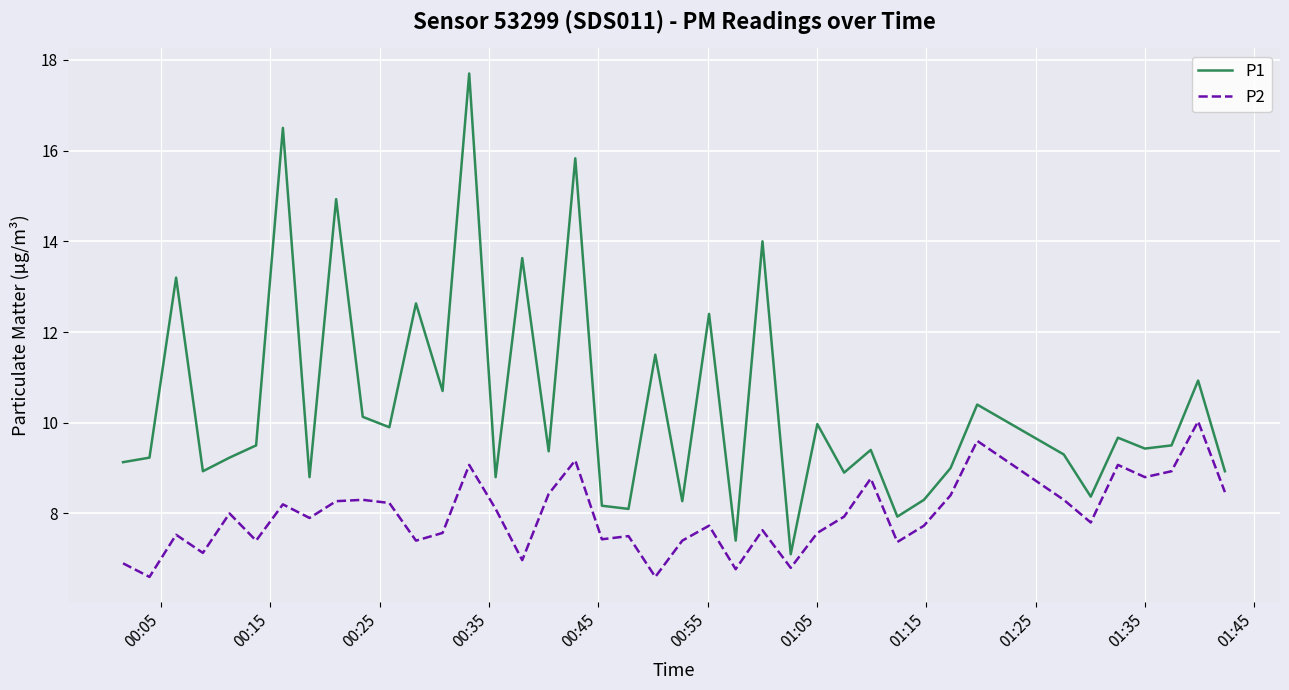

How many interior local valleys does the P2 series have?

13